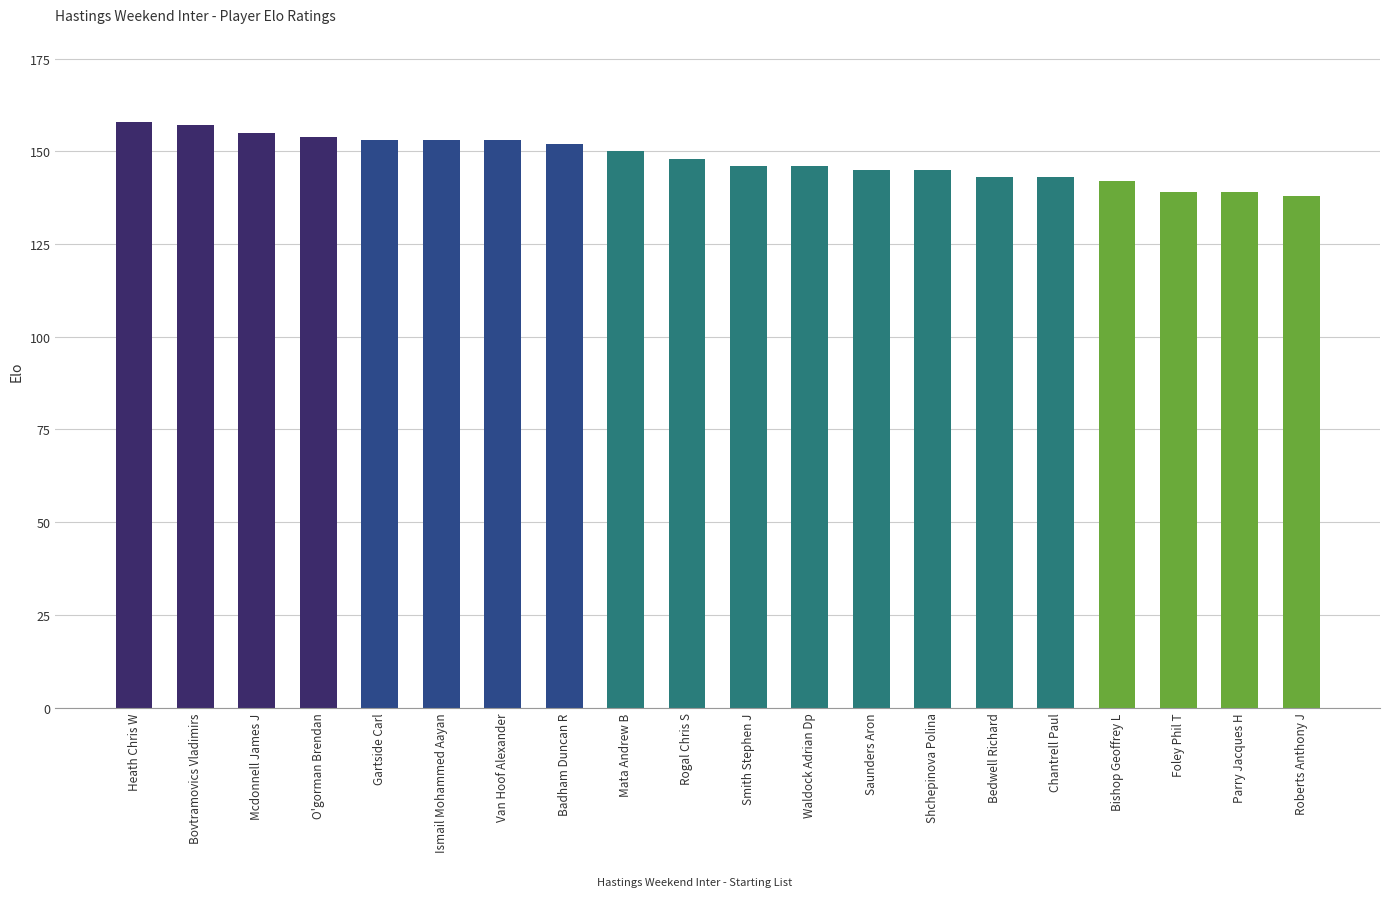

What is the label of the 3rd bar from the right?

Foley Phil T